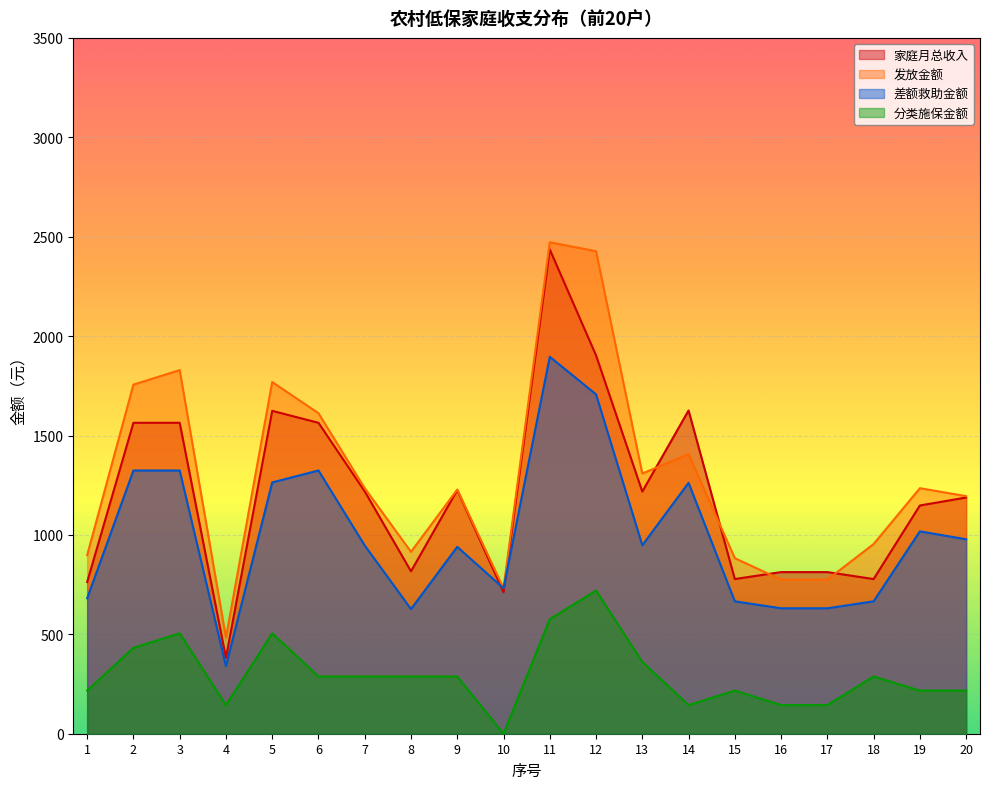

What are all the series names shown in the legend?

家庭月总收入, 发放金额, 差额救助金额, 分类施保金额